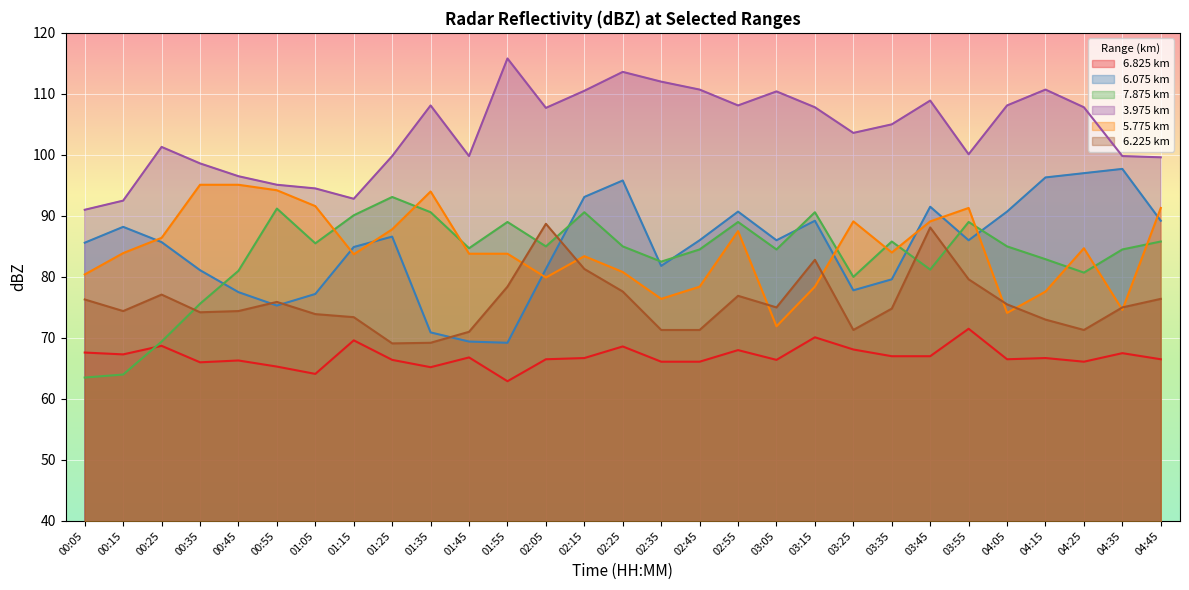

How many lines are shown in the chart?

6